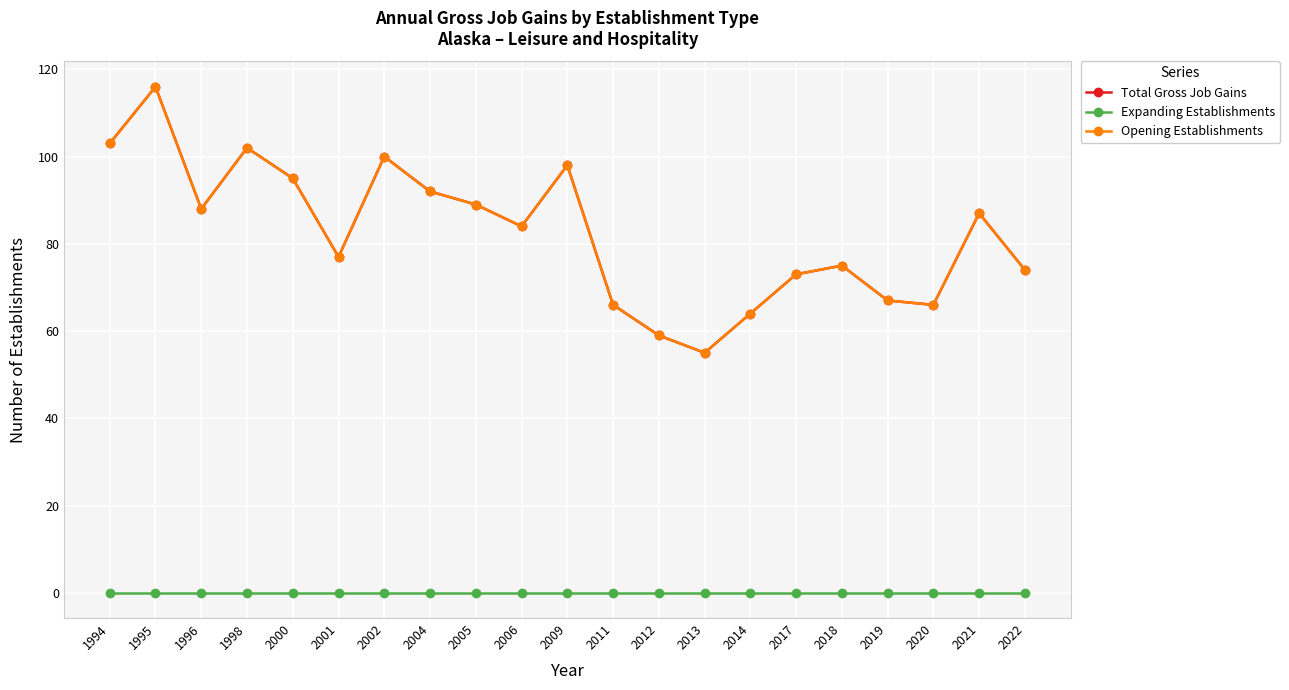

What is the difference between the highest and lowest values at 2011?

66